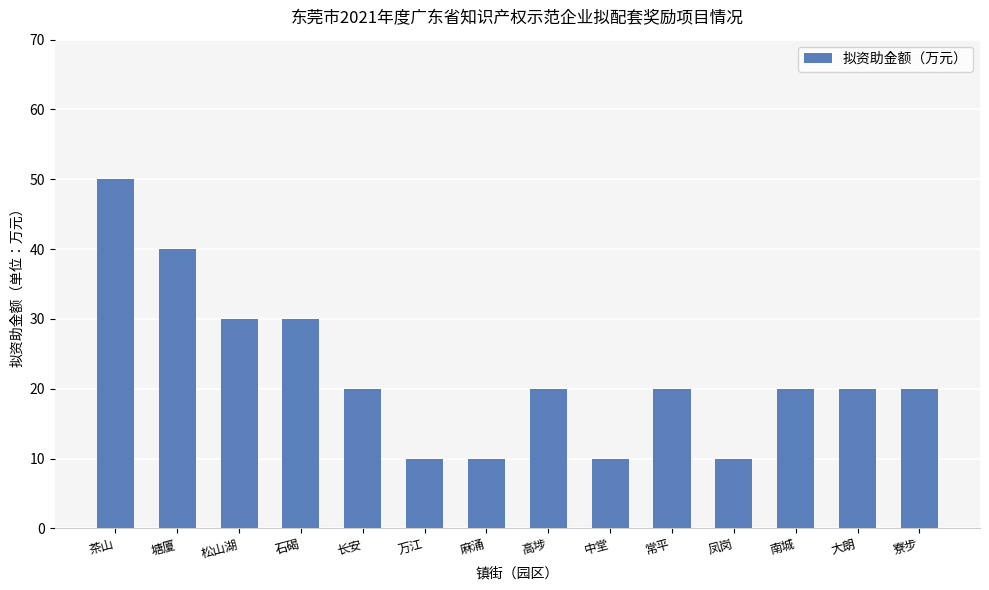

The chart shows a value of 20 at 长安. True or false?

True